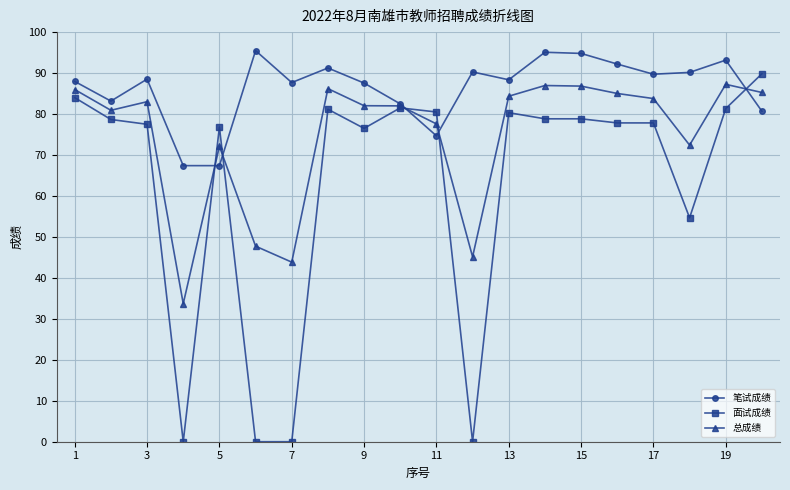

True or false: 面试成绩 has more than 2 interior local peaks.

True